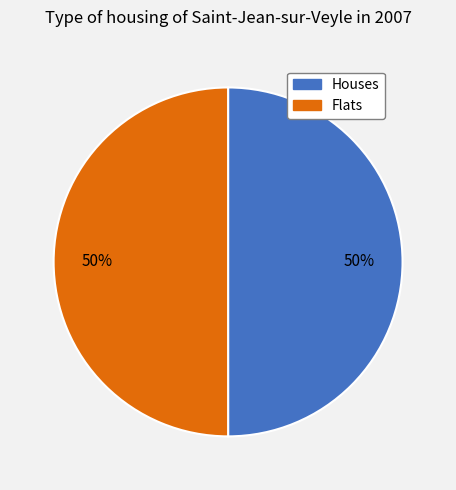

To the nearest percent, what is the average slice percentage?

50%